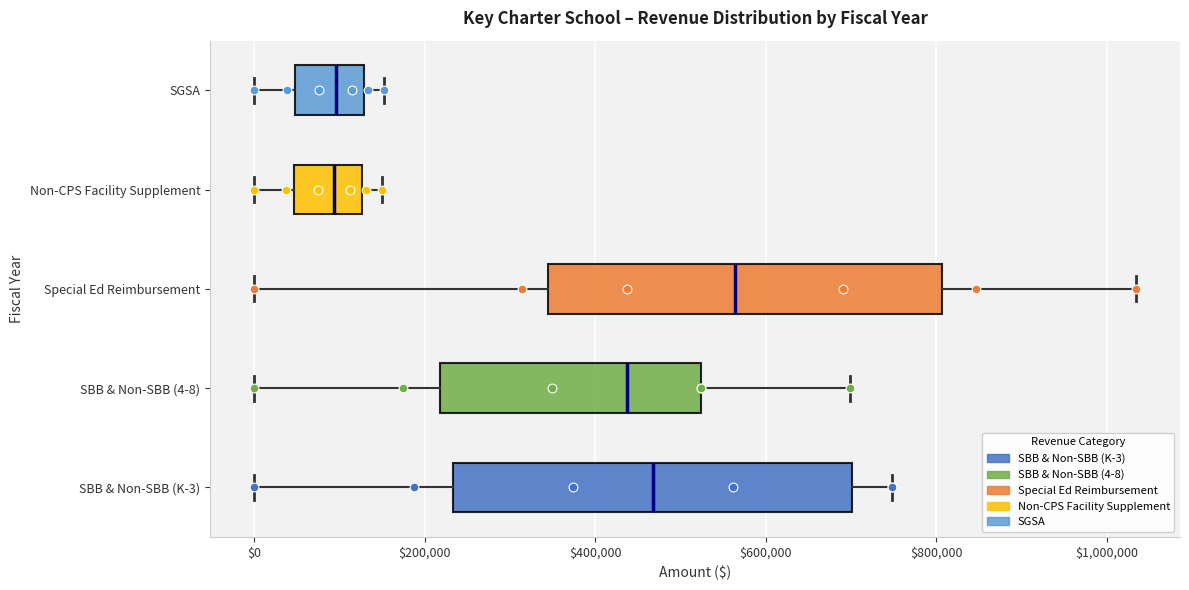

Which box's median line is the furthest to the right?

Special Ed Reimbursement